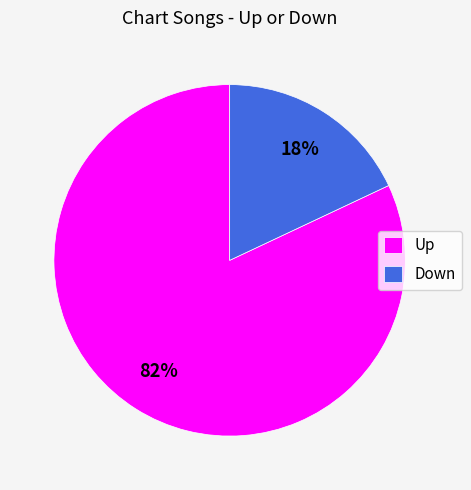

Between Up and Down, which is larger?

Up